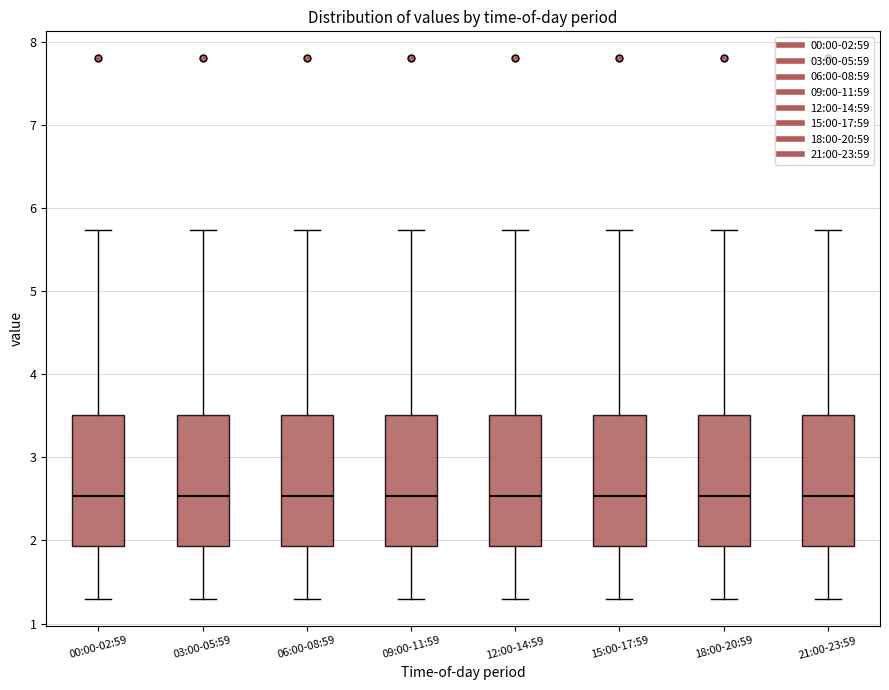

Reading left to right, read every box against the y-axis: the position of its median line, the range the box covers, and the ends of its whiskers. The values are not printed on the chart, so give them approximately, as read against the axis.

00:00-02:59: median 2.5, box 1.9 to 3.5, whiskers 1.3 to 5.7
03:00-05:59: median 2.5, box 1.9 to 3.5, whiskers 1.3 to 5.7
06:00-08:59: median 2.5, box 1.9 to 3.5, whiskers 1.3 to 5.7
09:00-11:59: median 2.5, box 1.9 to 3.5, whiskers 1.3 to 5.7
12:00-14:59: median 2.5, box 1.9 to 3.5, whiskers 1.3 to 5.7
15:00-17:59: median 2.5, box 1.9 to 3.5, whiskers 1.3 to 5.7
18:00-20:59: median 2.5, box 1.9 to 3.5, whiskers 1.3 to 5.7
21:00-23:59: median 2.5, box 1.9 to 3.5, whiskers 1.3 to 5.7